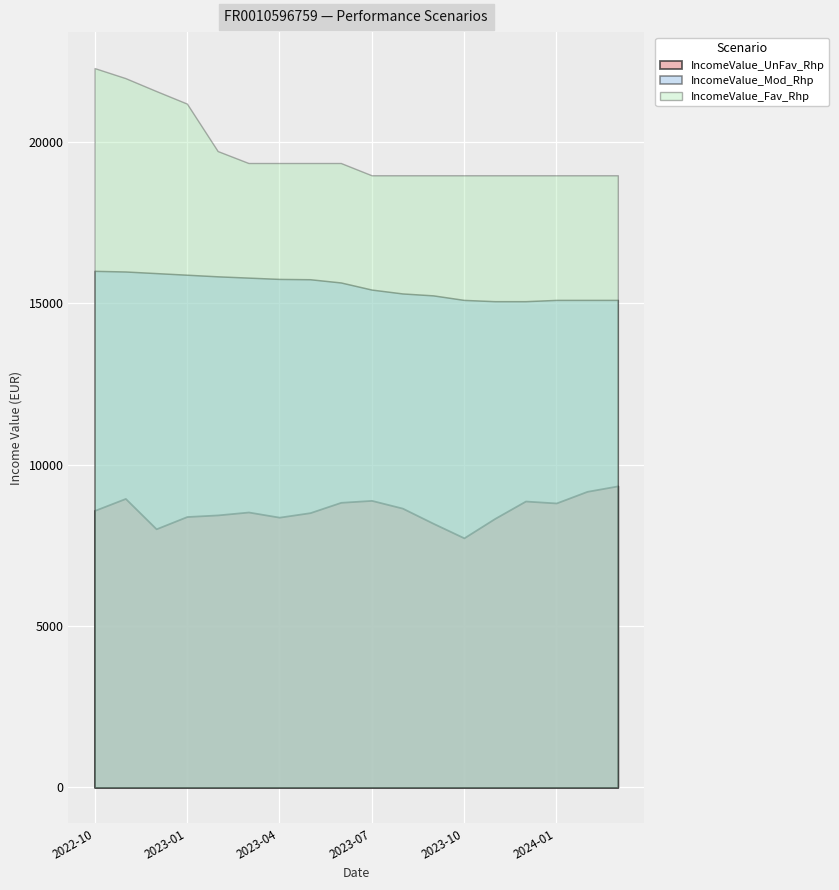

What are all the series names shown in the legend?

IncomeValue_UnFav_Rhp, IncomeValue_Mod_Rhp, IncomeValue_Fav_Rhp